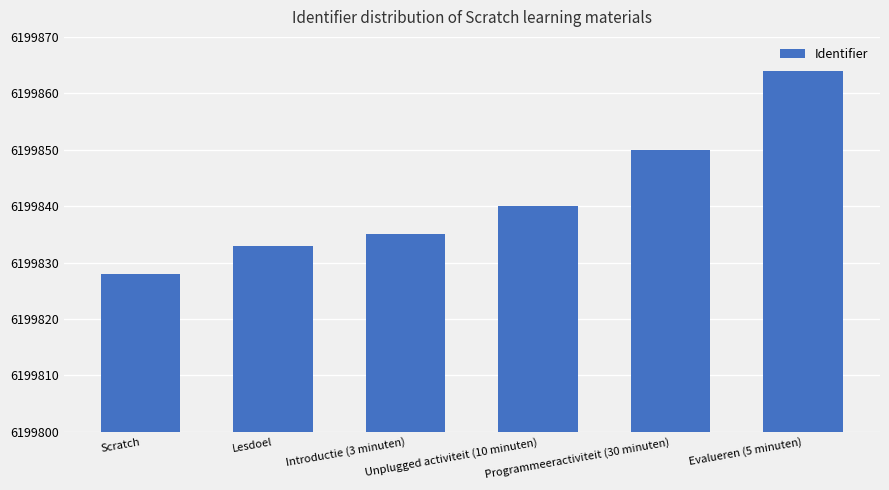

What is the average value?

6199842